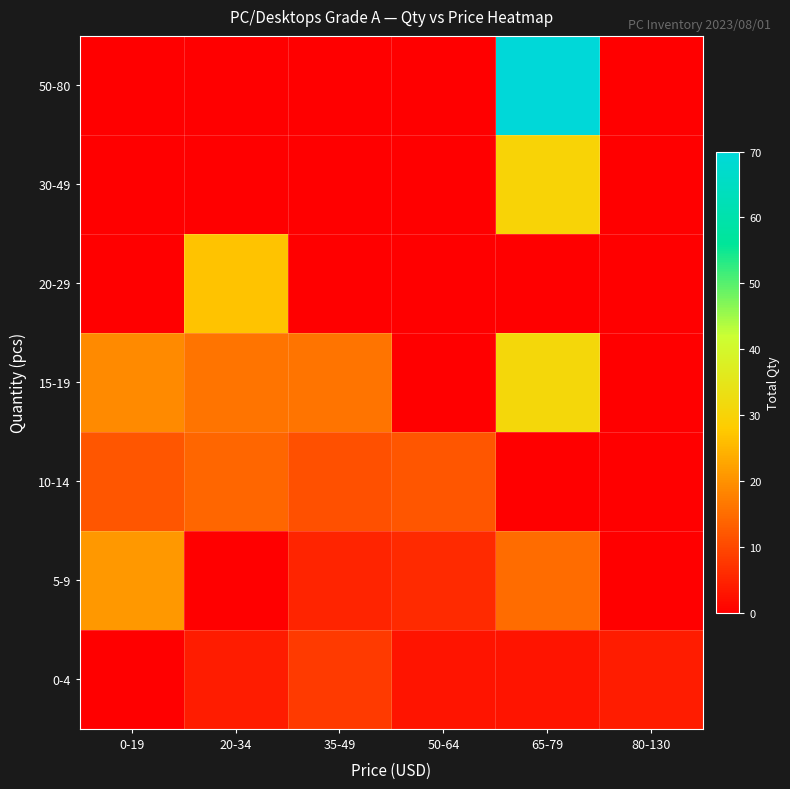

At which category is the sum across all series the highest?

65-79